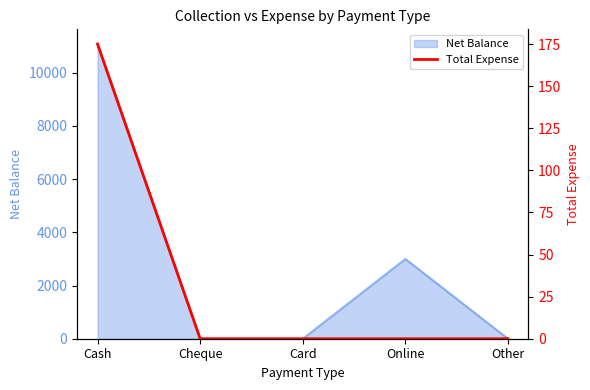

Which category has the highest value across all series?

Cash